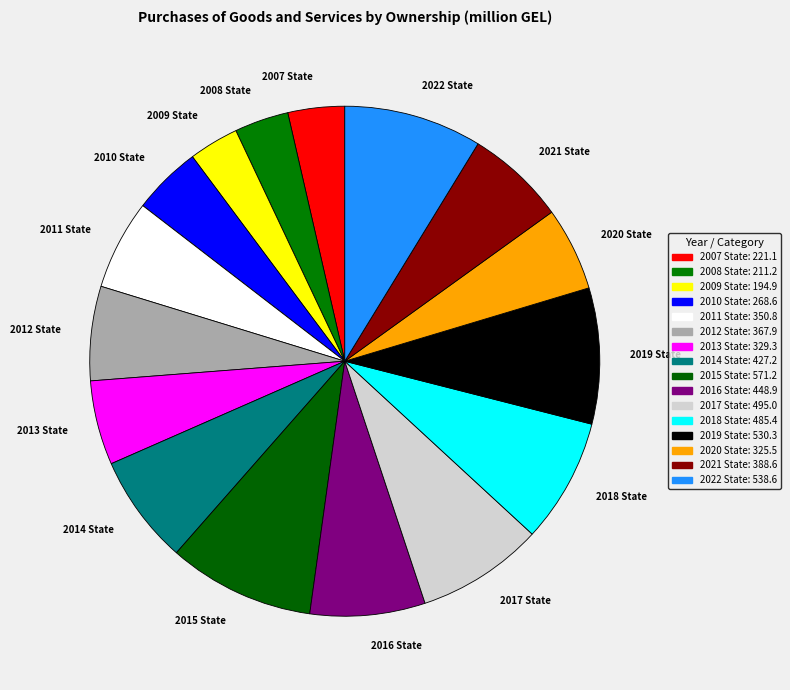

Combined, do 2014 and 2013 account for over 50%?

No